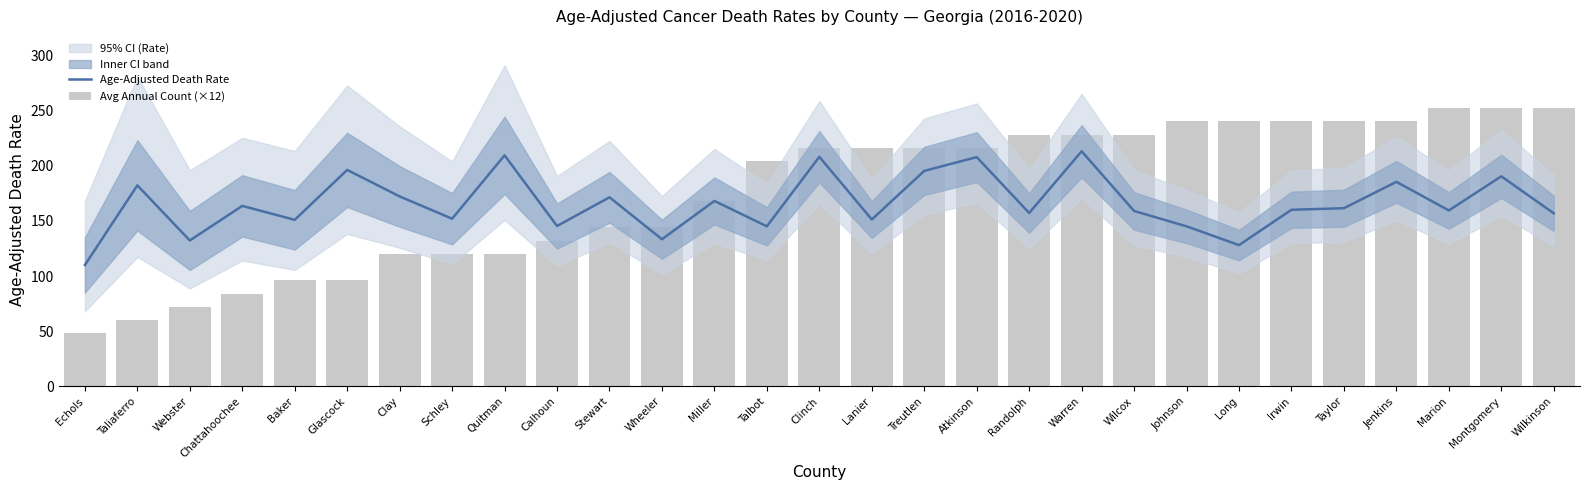

Is the value of Age-Adjusted Death Rate at Miller greater than the value of Avg Annual Count (×12) at Warren?

No